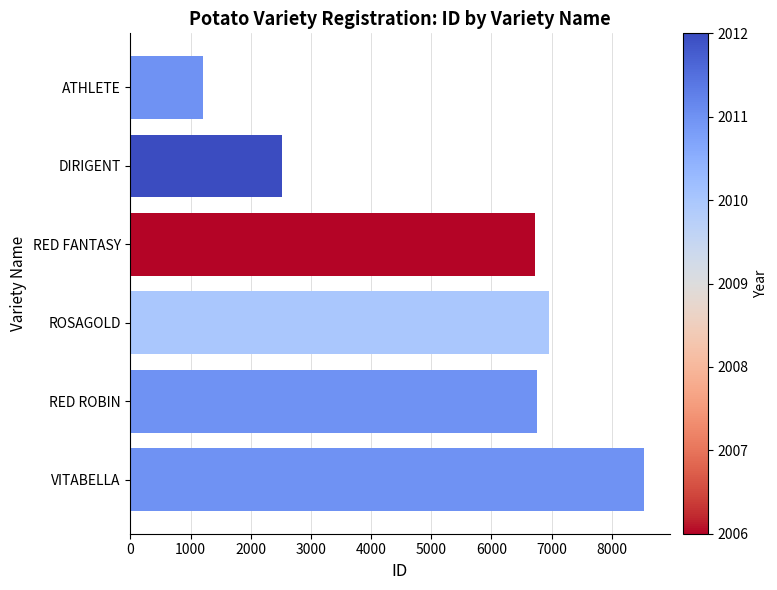

Which has a higher value, ATHLETE or RED ROBIN?

RED ROBIN